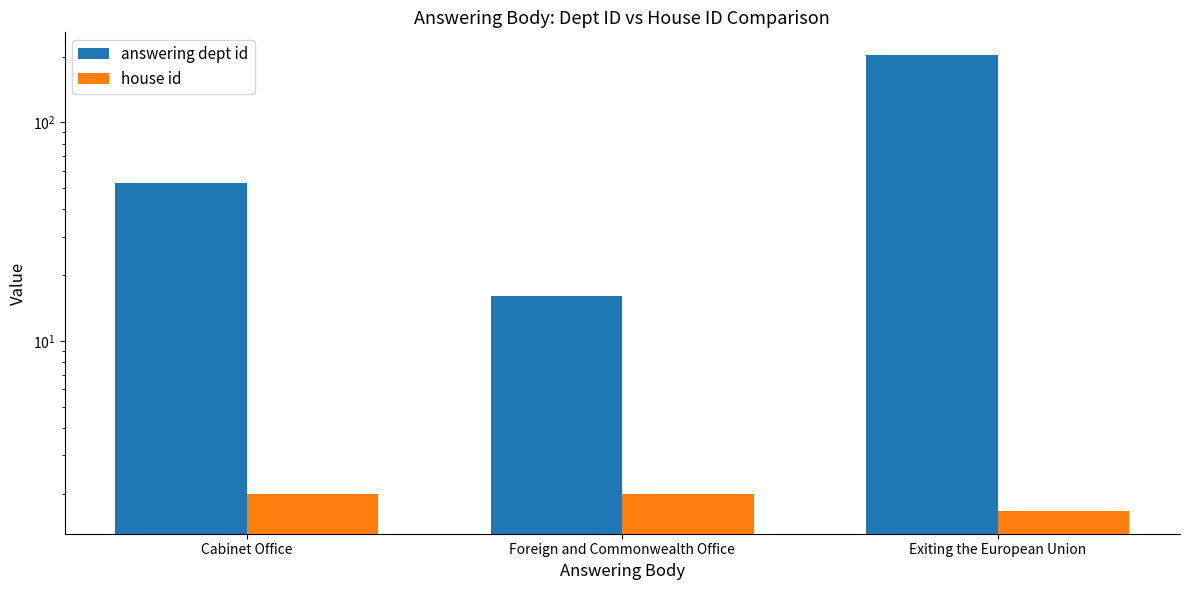

Reading left to right, list all the values displayed in this chart.

answering dept id: Cabinet Office=53.0	Foreign and Commonwealth Office=16.0	Exiting the European Union=203.0
house id: Cabinet Office=2.0	Foreign and Commonwealth Office=2.0	Exiting the European Union=1.7